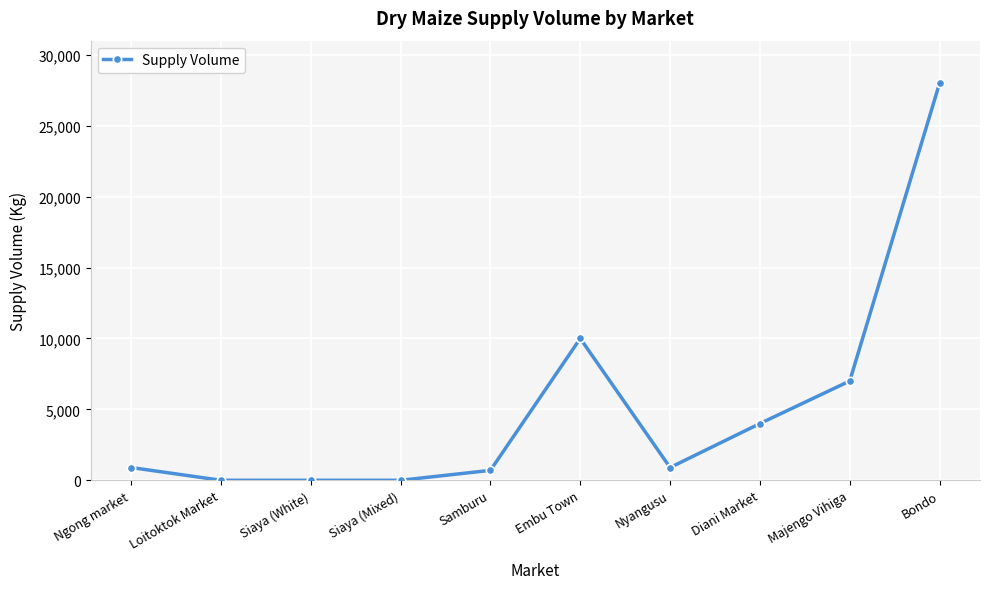

Is this an area chart (filled region under the line)?

No